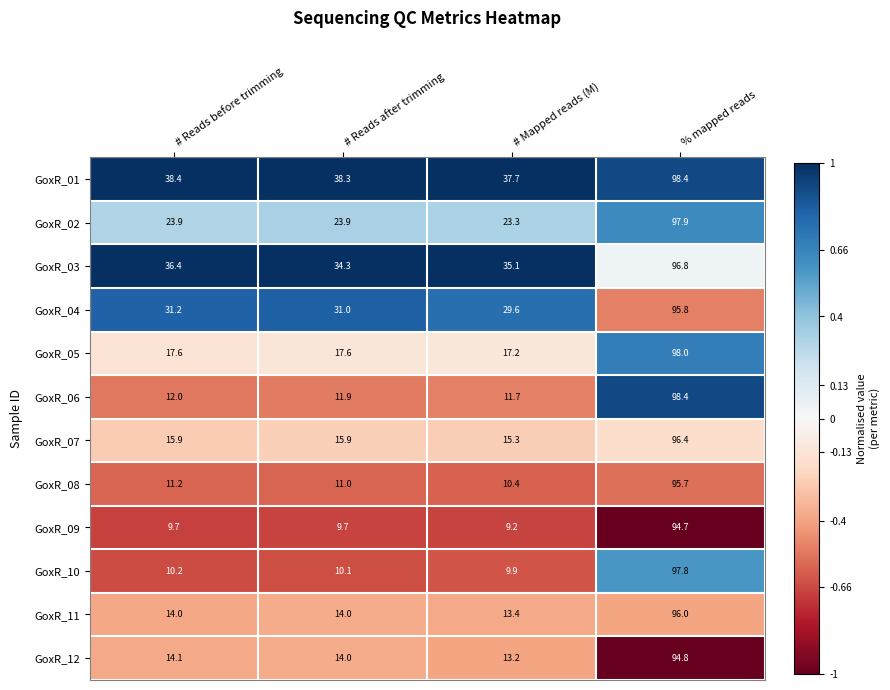

What is the total value across all series at % mapped reads?

1160.7